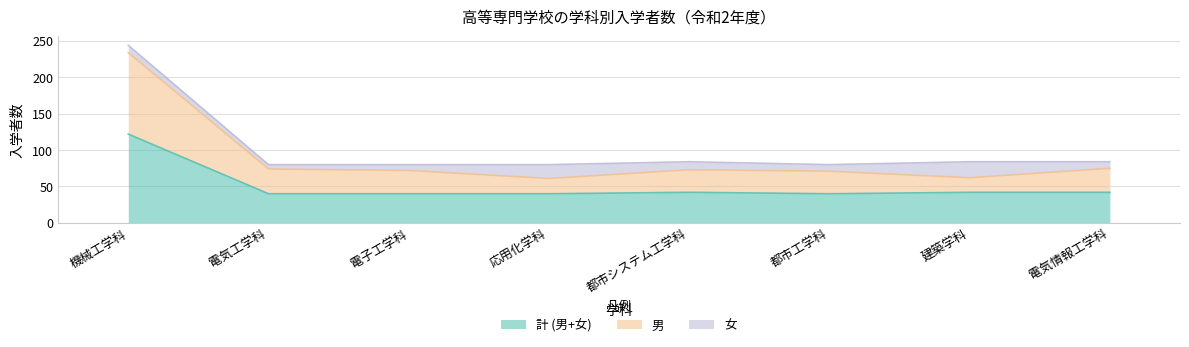

Which series changed the most between 電気工学科 and 応用化学科?

男